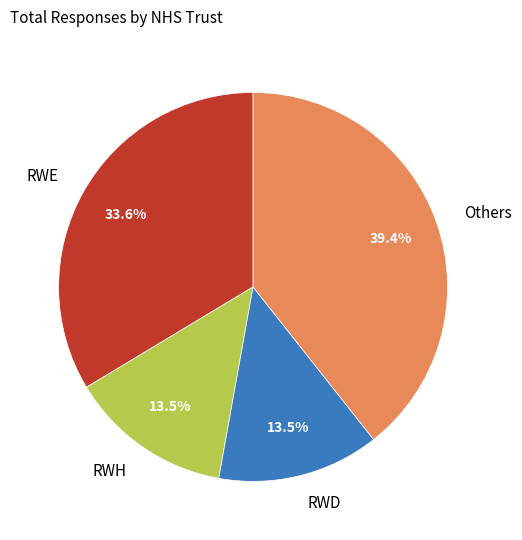

Which category has the biggest portion of the pie?

Others